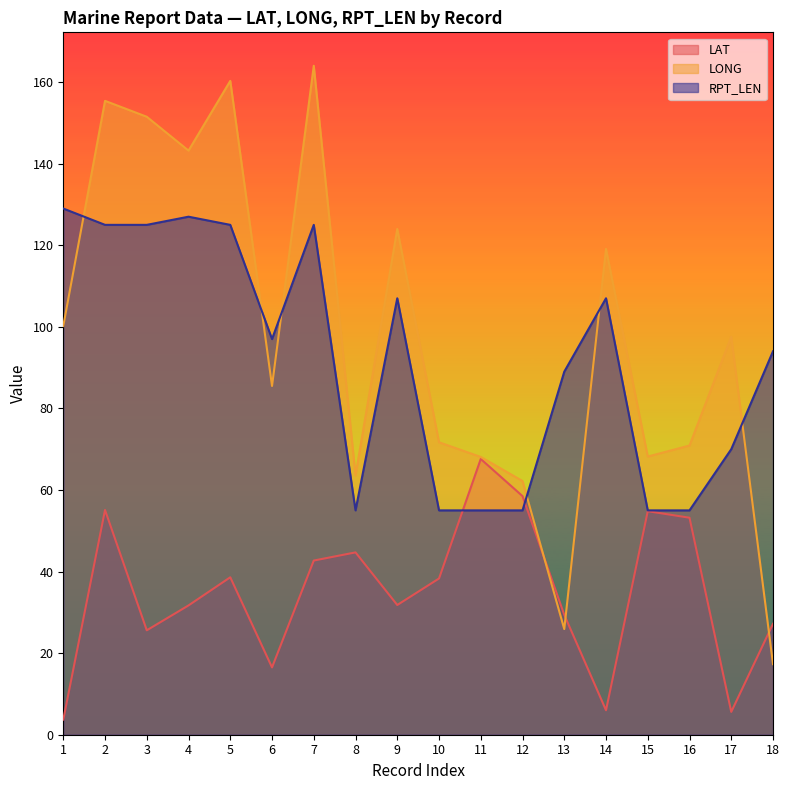

How many interior local peaks does the RPT_LEN series have?

4